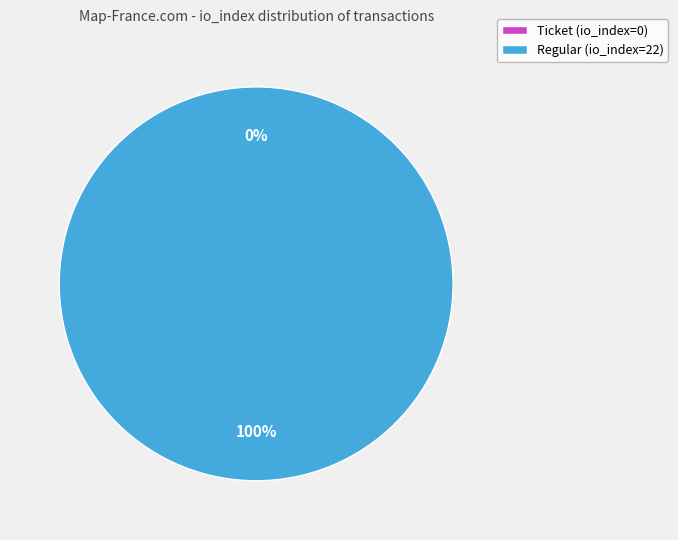

What is the largest slice in the pie chart?

Regular (io_index=22)